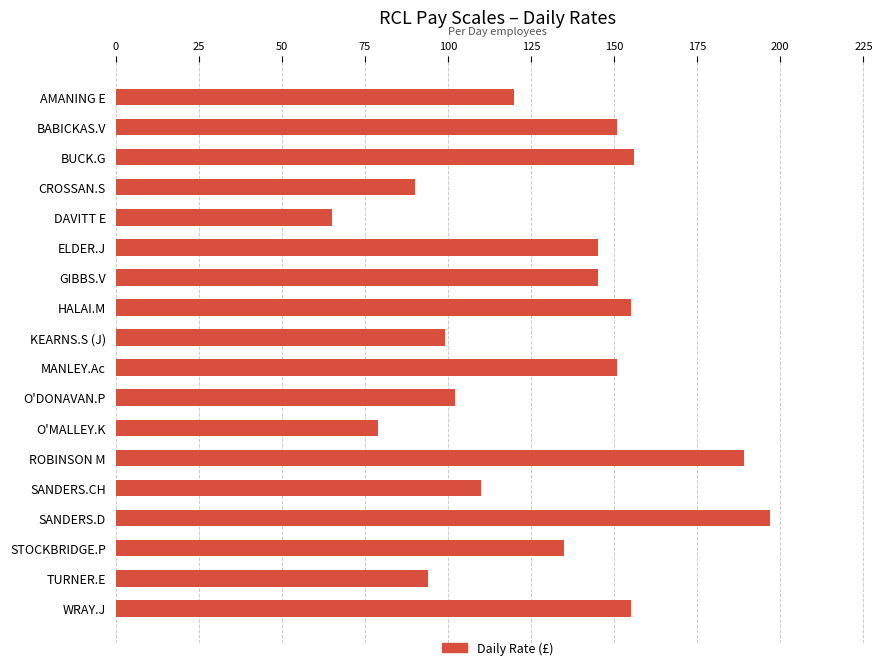

At which label is the value closest to 131?

STOCKBRIDGE.P